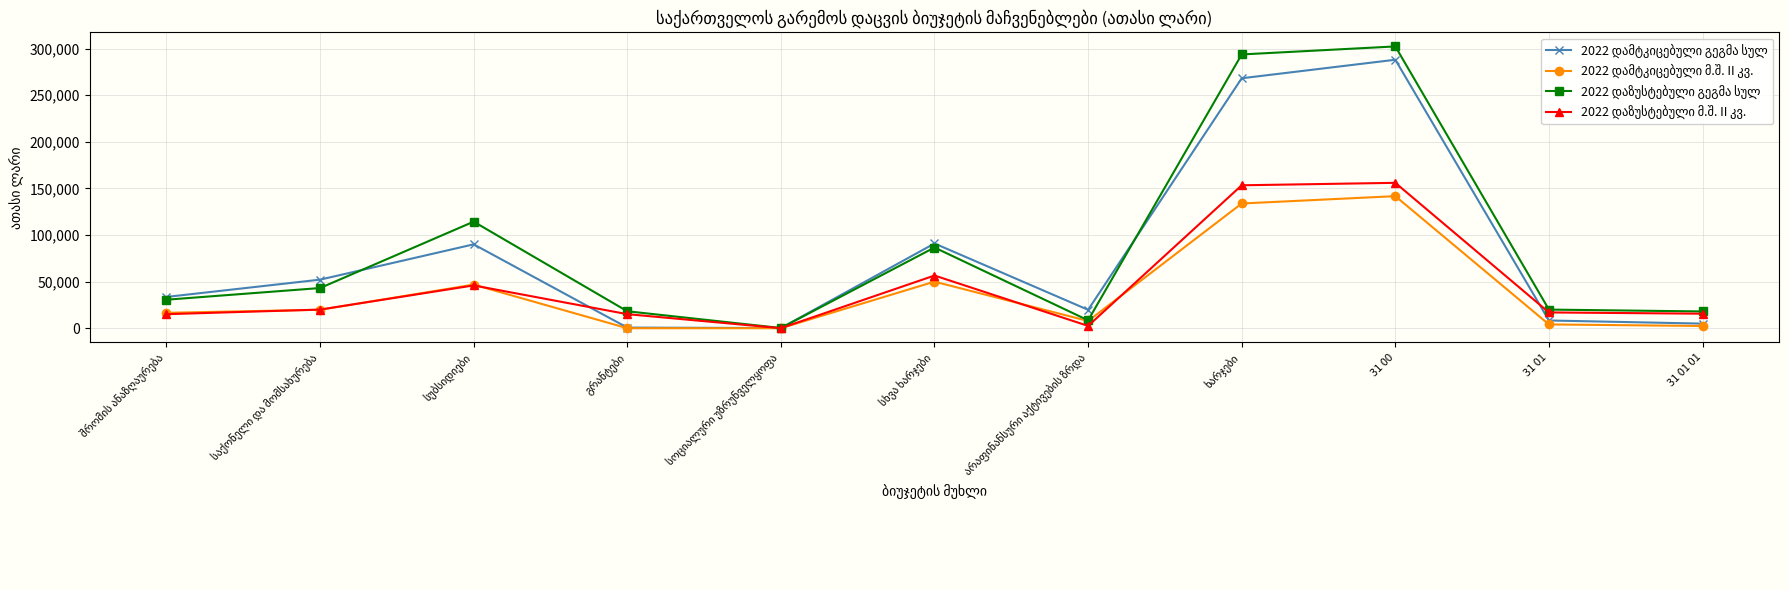

At how many categories does at least one series exceed 81413?

4